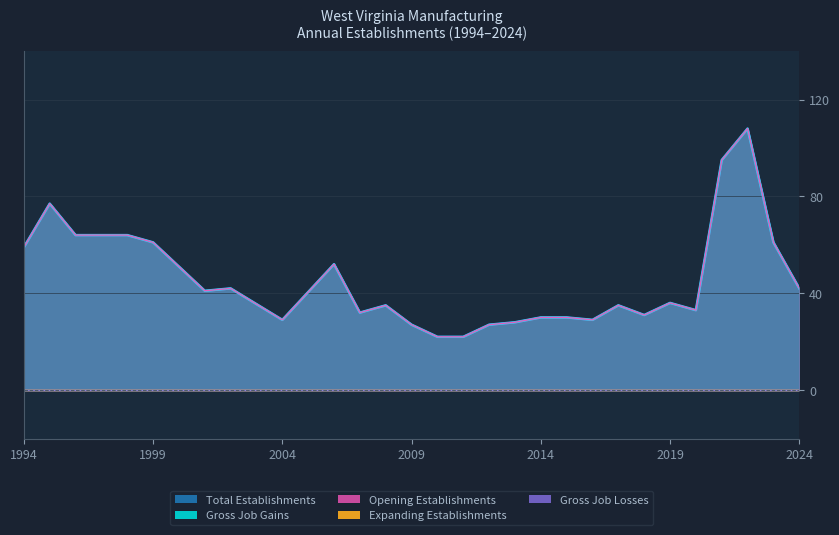

Reading right to left, what are all the values shown in this chart?

Total Establishments: 42	61	108	95	33	36	31	35	29	30	30	28	27	22	22	27	35	32	52	29	42	41	61	64	64	64	77	59
Gross Job Gains: 42	61	108	95	33	36	31	35	29	30	30	28	27	22	22	27	35	32	52	29	42	41	61	64	64	64	77	59
Opening Establishments: 42	61	108	95	33	36	31	35	29	30	30	28	27	22	22	27	35	32	52	29	42	41	61	64	64	64	77	59